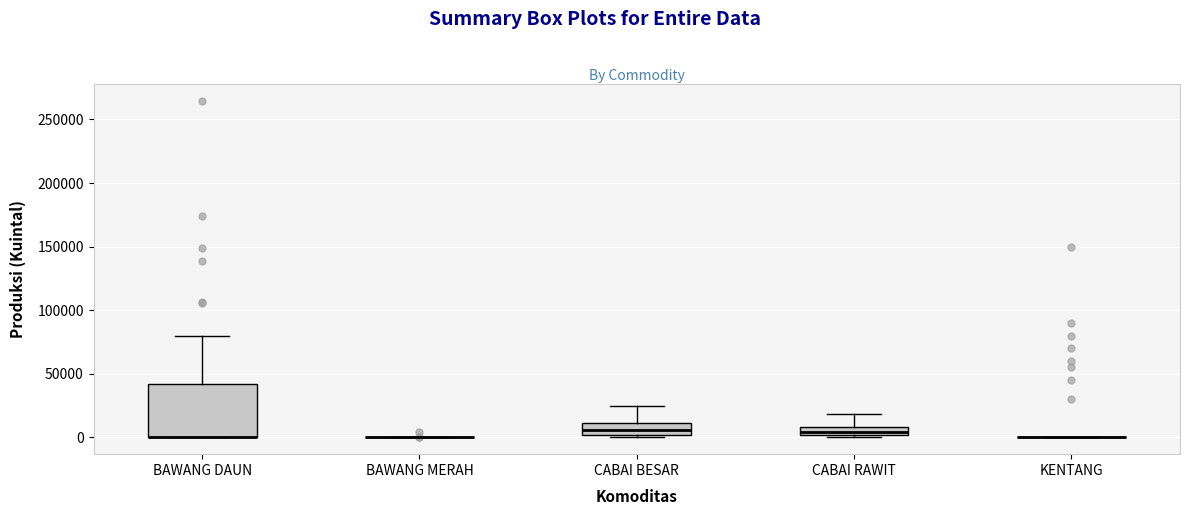

Which box is the tallest, from its lower edge to its upper edge?

BAWANG DAUN